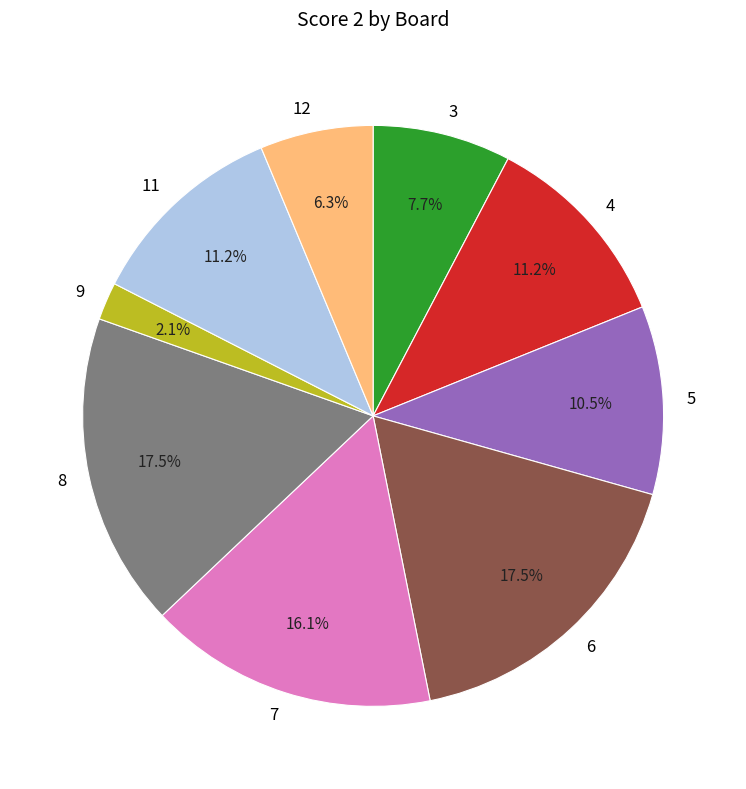

What is the smallest slice in the pie chart?

9